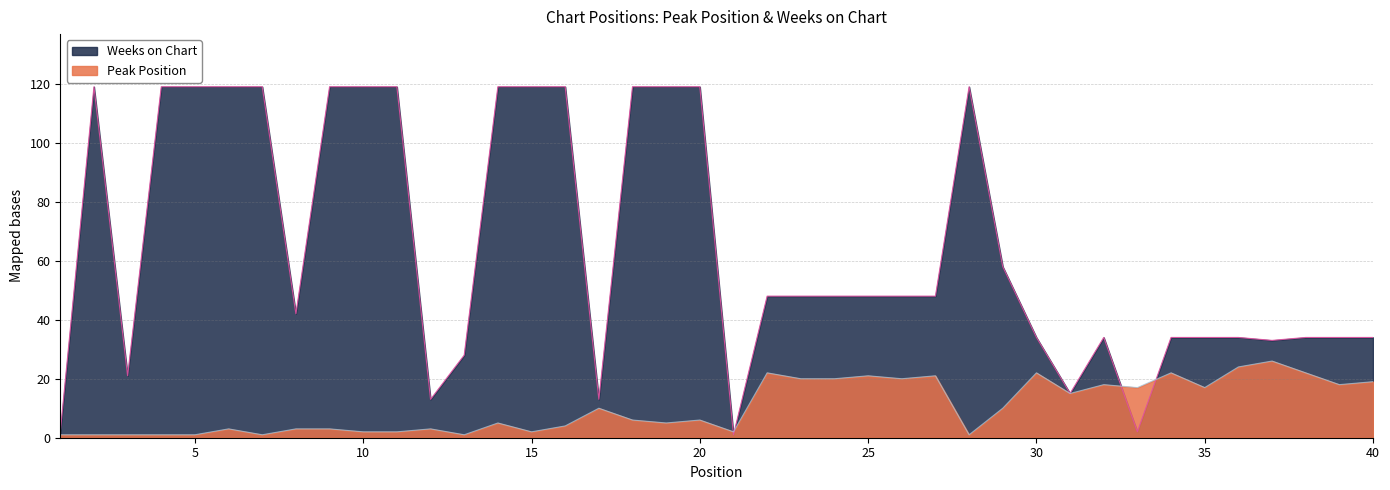

True or false: Peak Position and Weeks on Chart cross at least once.

True